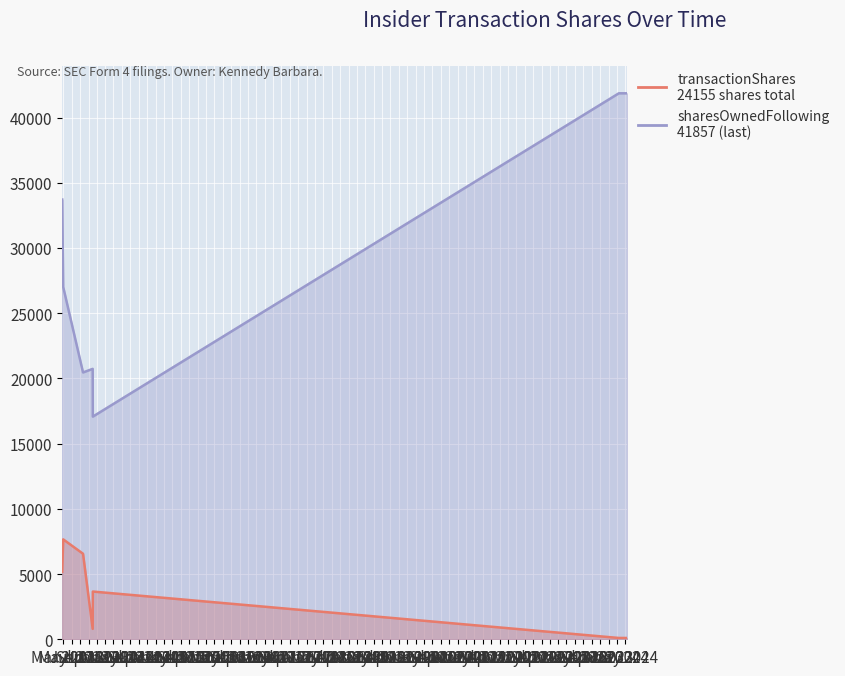

The value of sharesOwnedFollowingTransaction at 2013-10-01 is 20731. True or false?

True